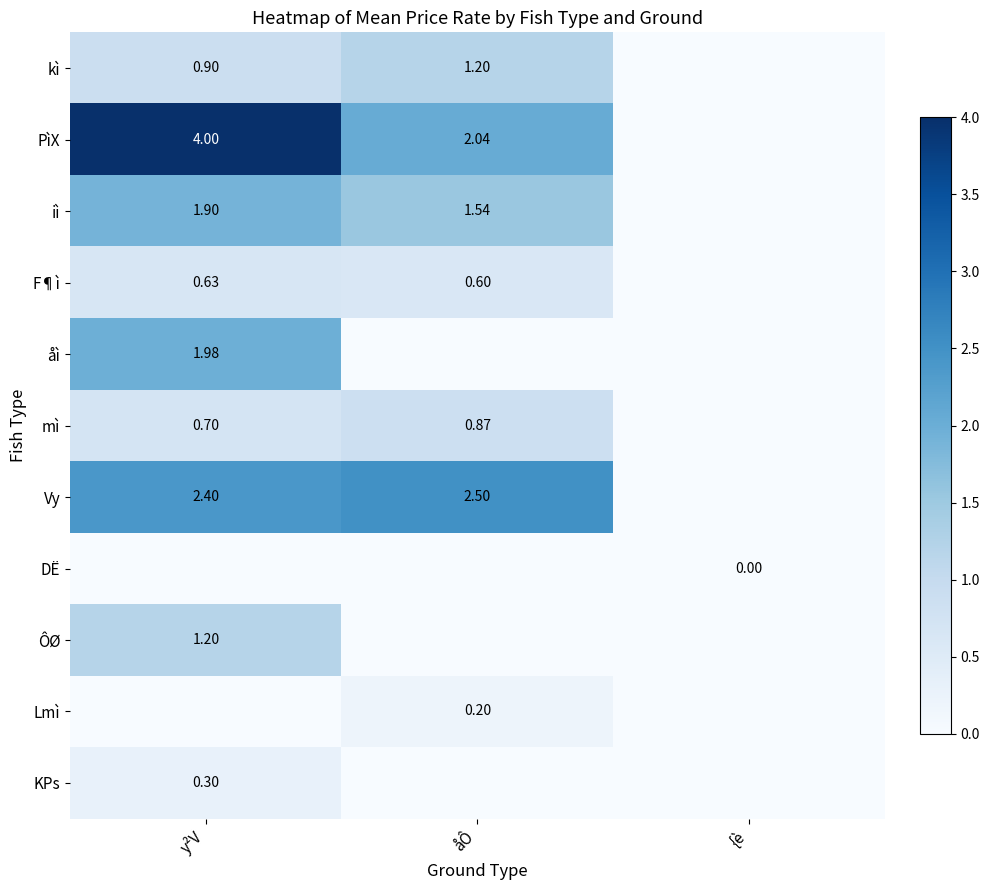

What is the greatest value displayed?

4.0